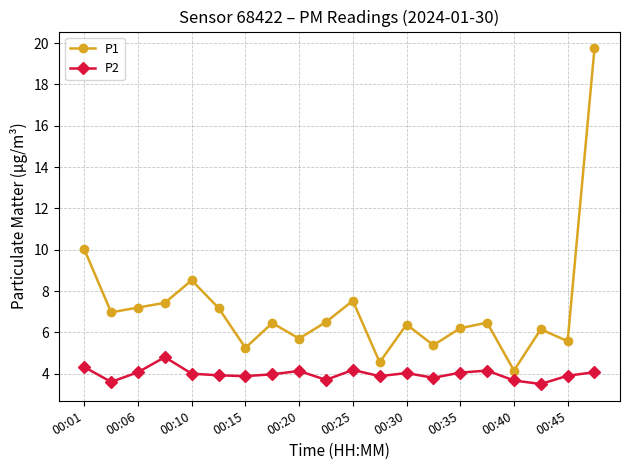

Which series has the largest total across all categories?

P1